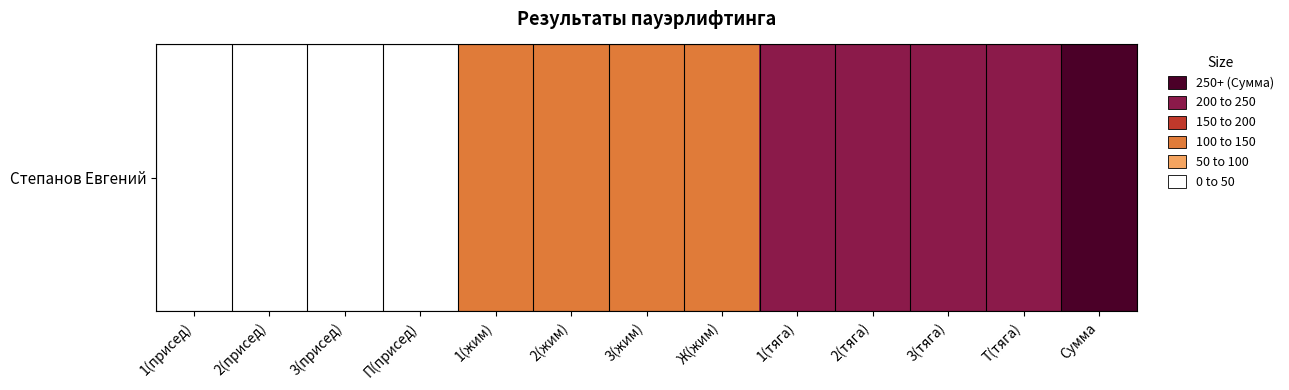

How many distinct data groups are displayed?

1